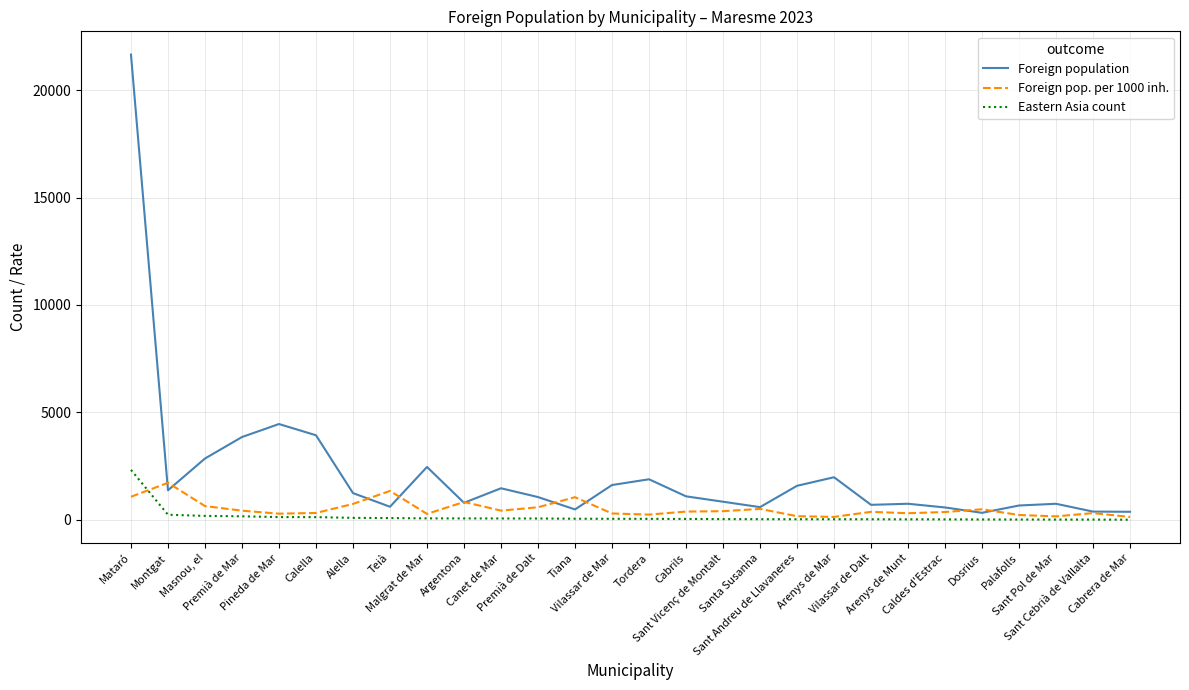

What is the maximum value shown in the chart?

21654